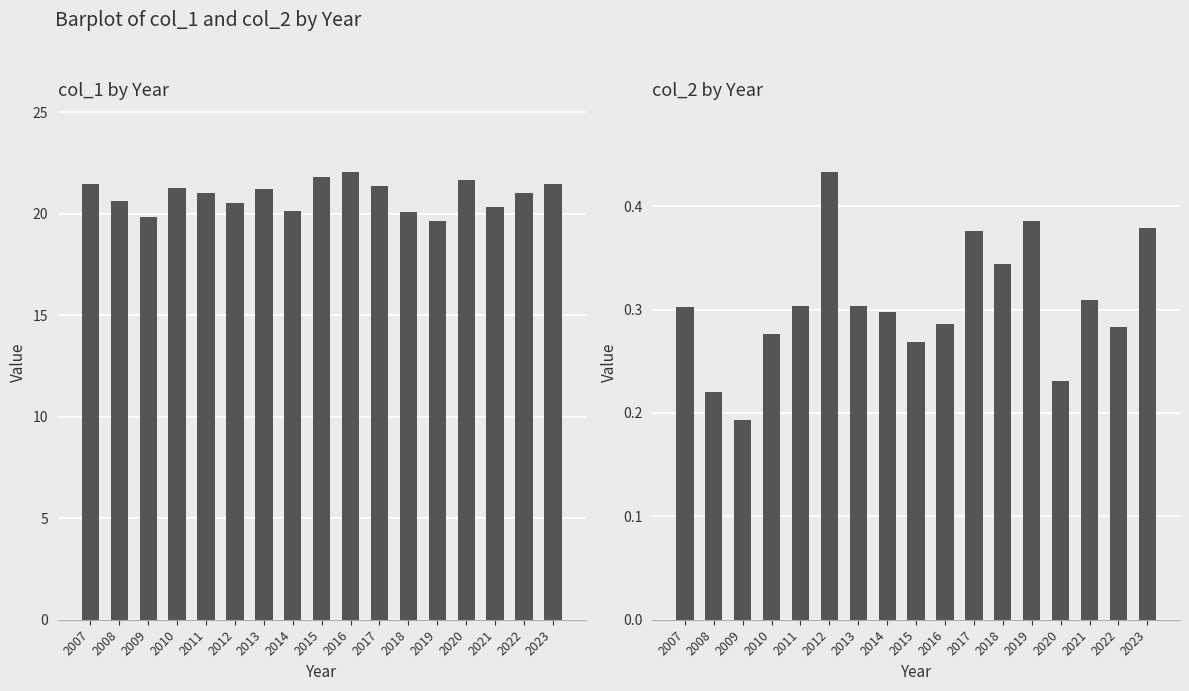

Is it true that col_2 equals 0.3 at 2021?

True